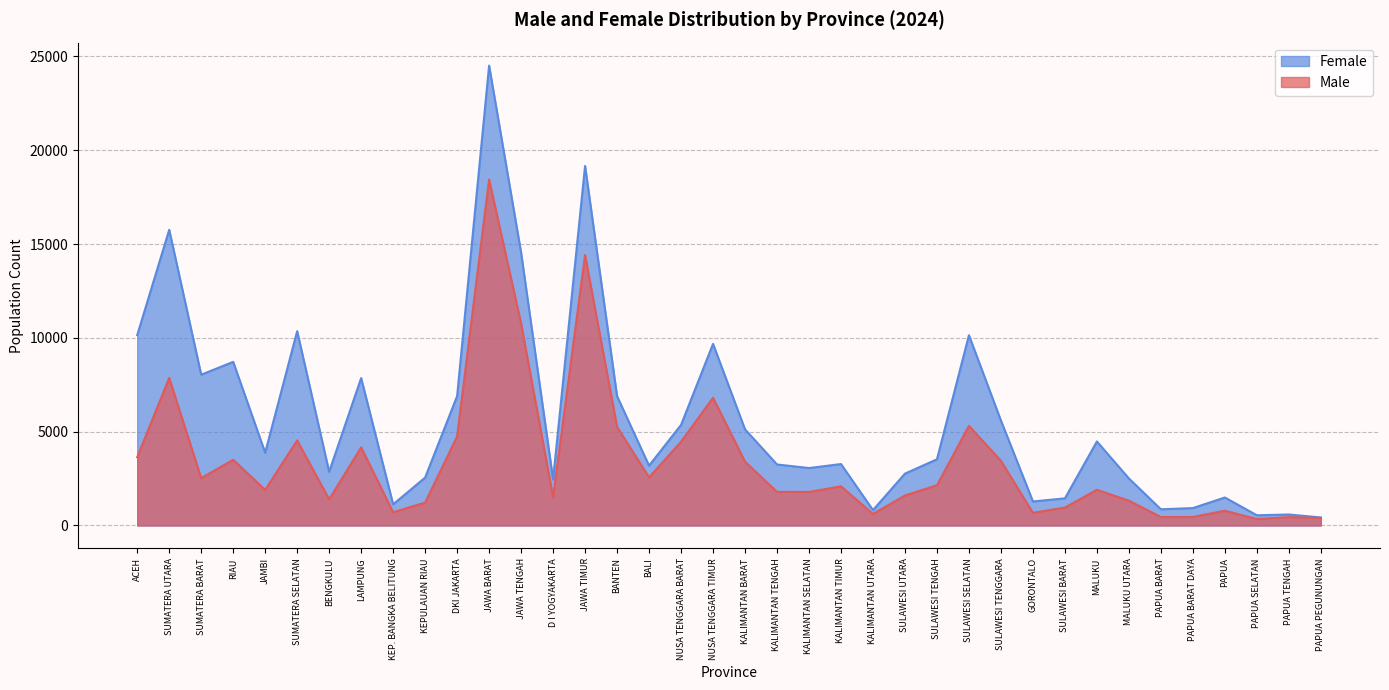

At which label does Female reach its peak?

JAWA BARAT